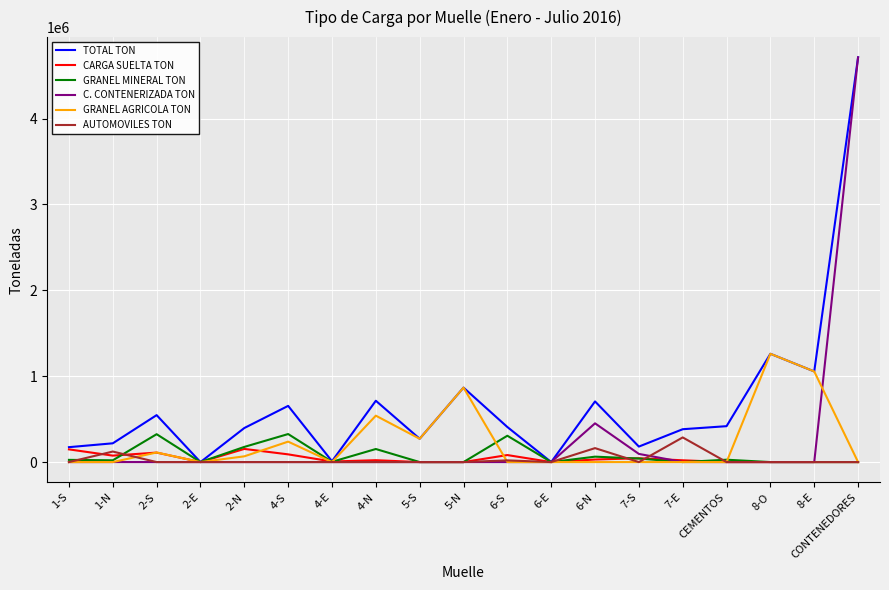

The value of C. CONTENERIZADA TON at 4-N is 0.0. True or false?

True